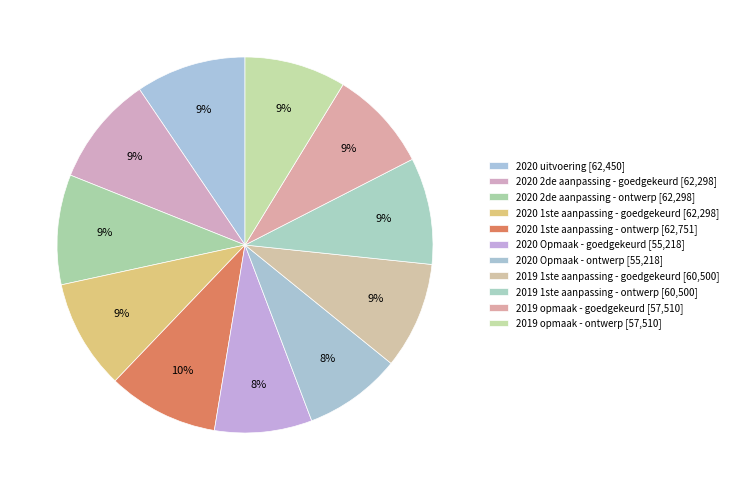

The 2020 1ste aanpassing - goedgekeurd slice represents 9% of the pie. True or false?

True